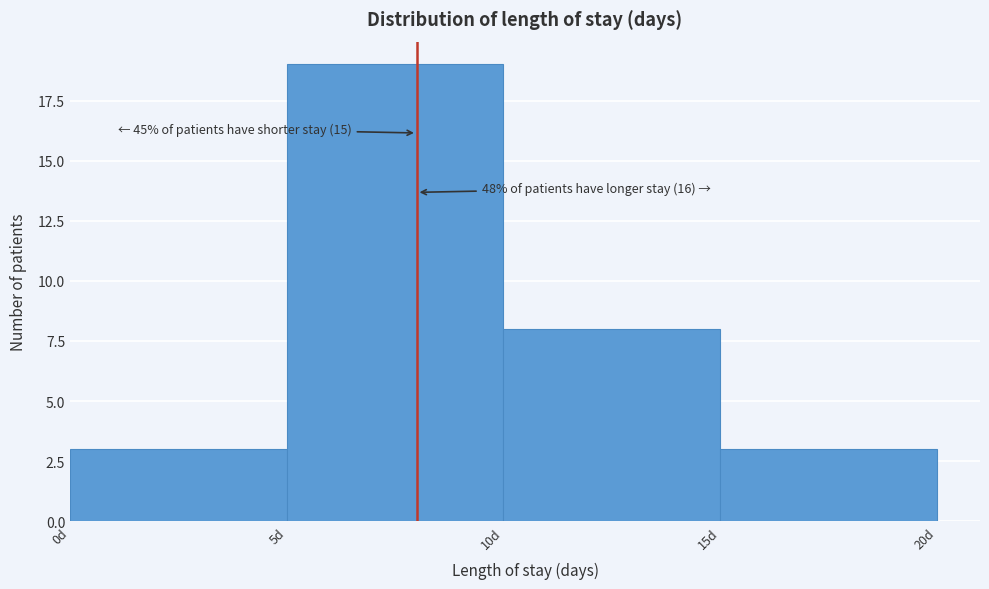

Over which range of the x-axis is the bar tallest?

5 to 10